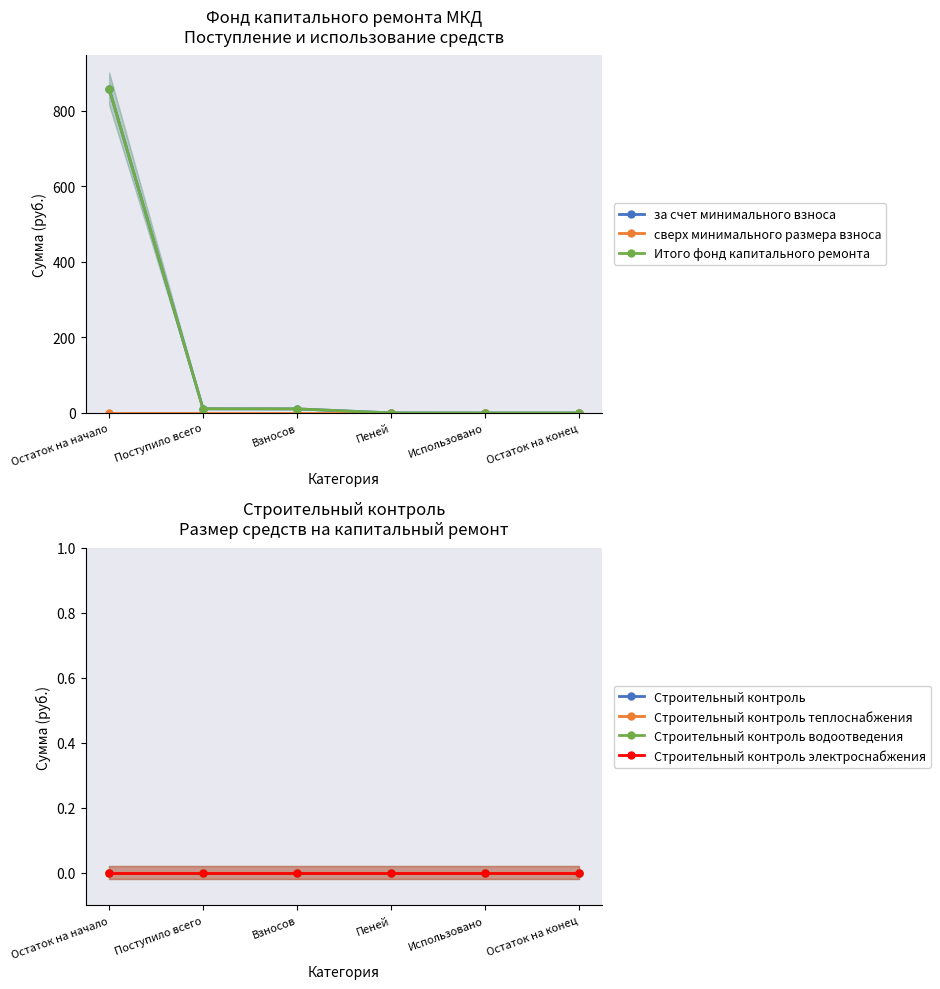

How many values in the за счет минимального взноса series exceed 10?

3